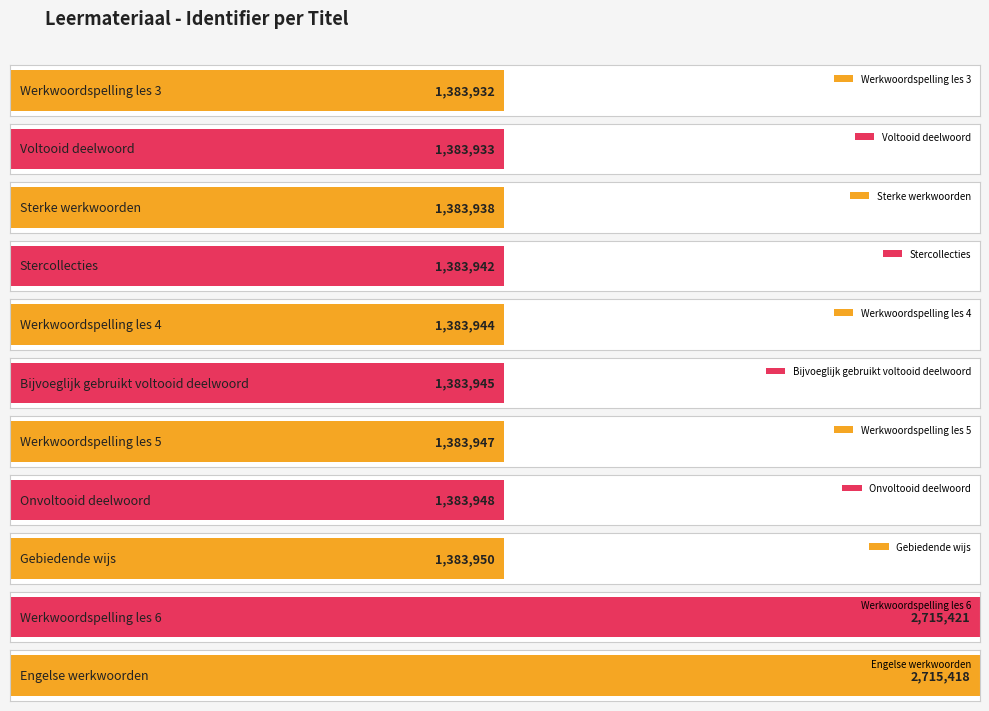

What is the maximum value shown in the chart?

2715421